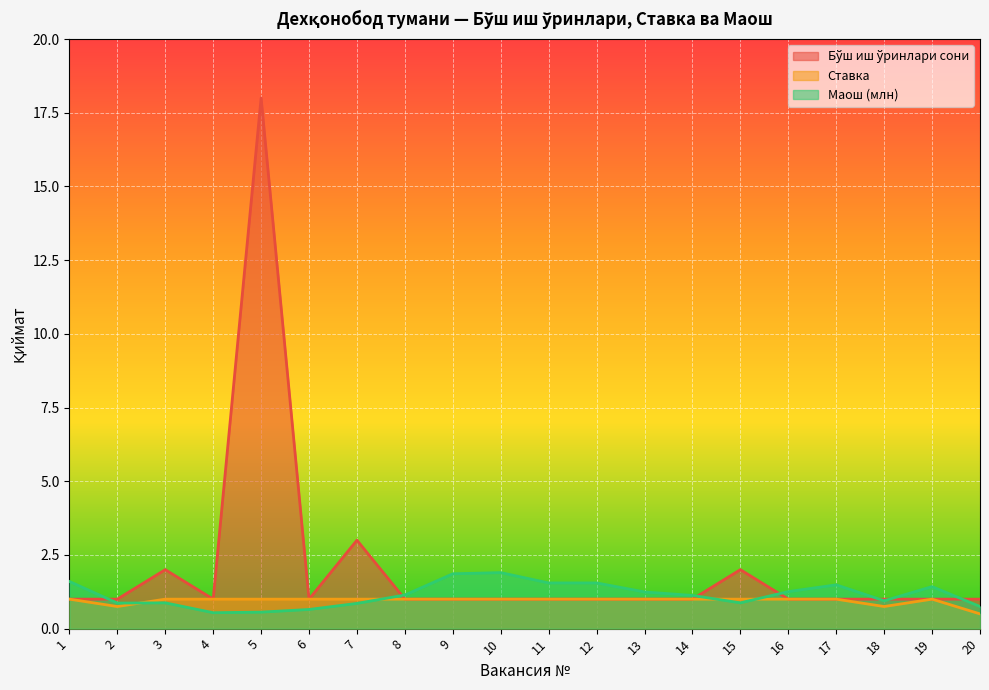

Read the Маош (млн) value at 9.

1.9